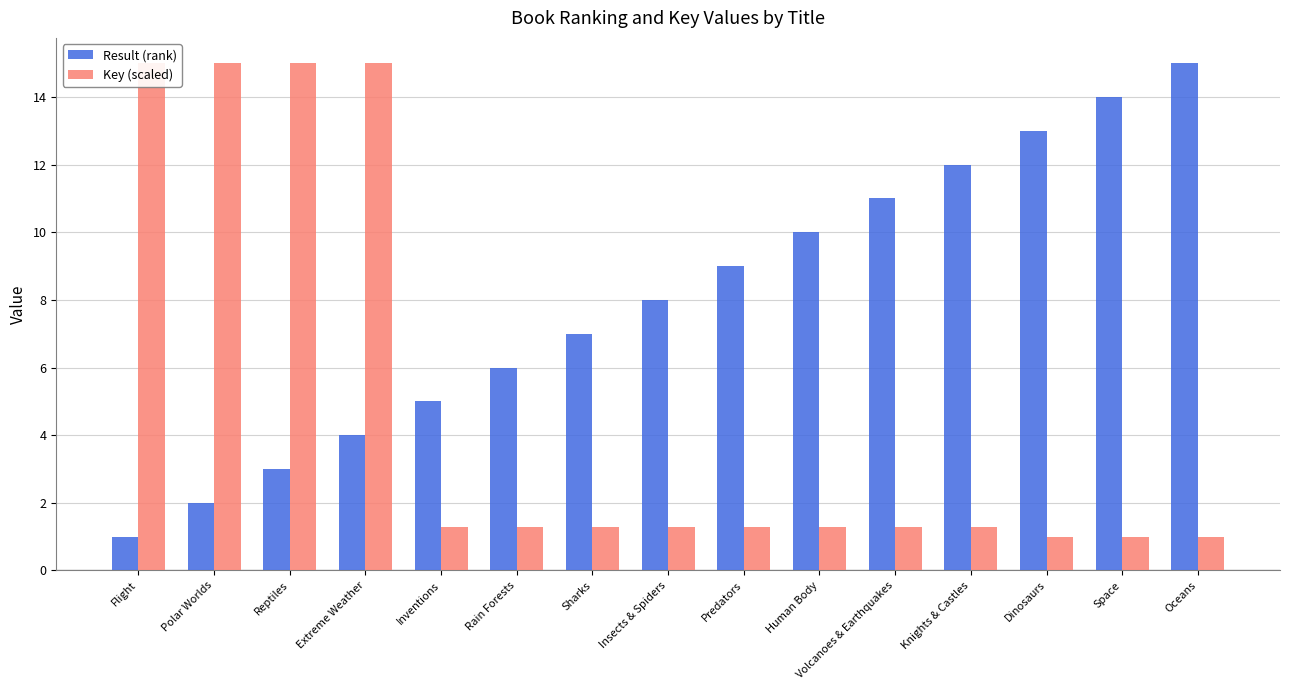

What is the greatest value displayed?

15.0